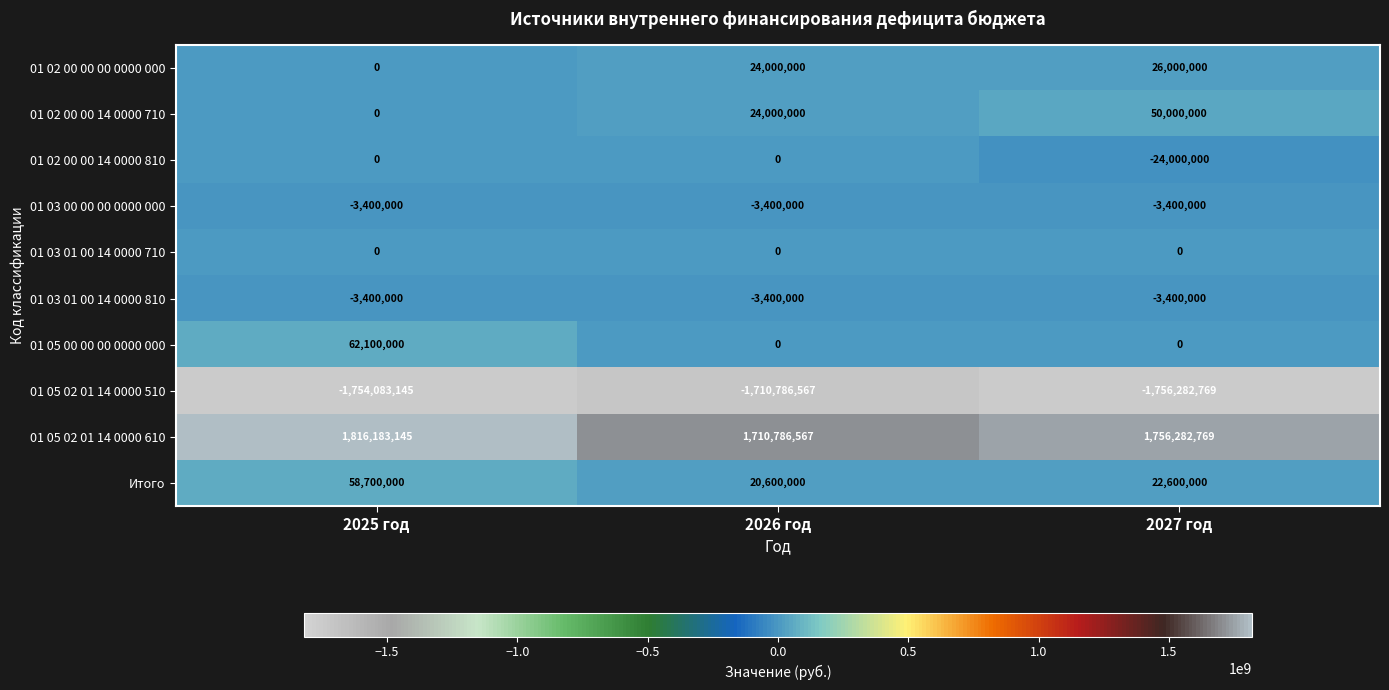

What is the difference between the highest and lowest values at 2025 год?

3570266290